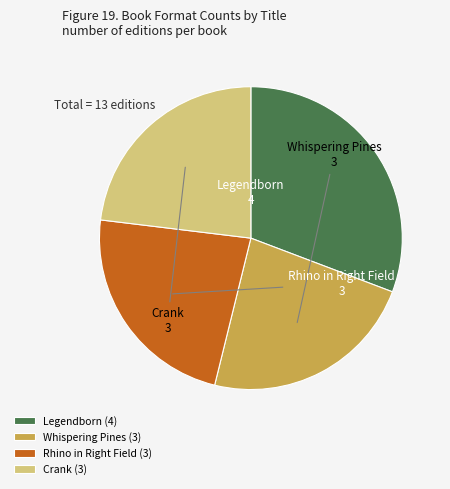

Does any single category account for the majority?

No